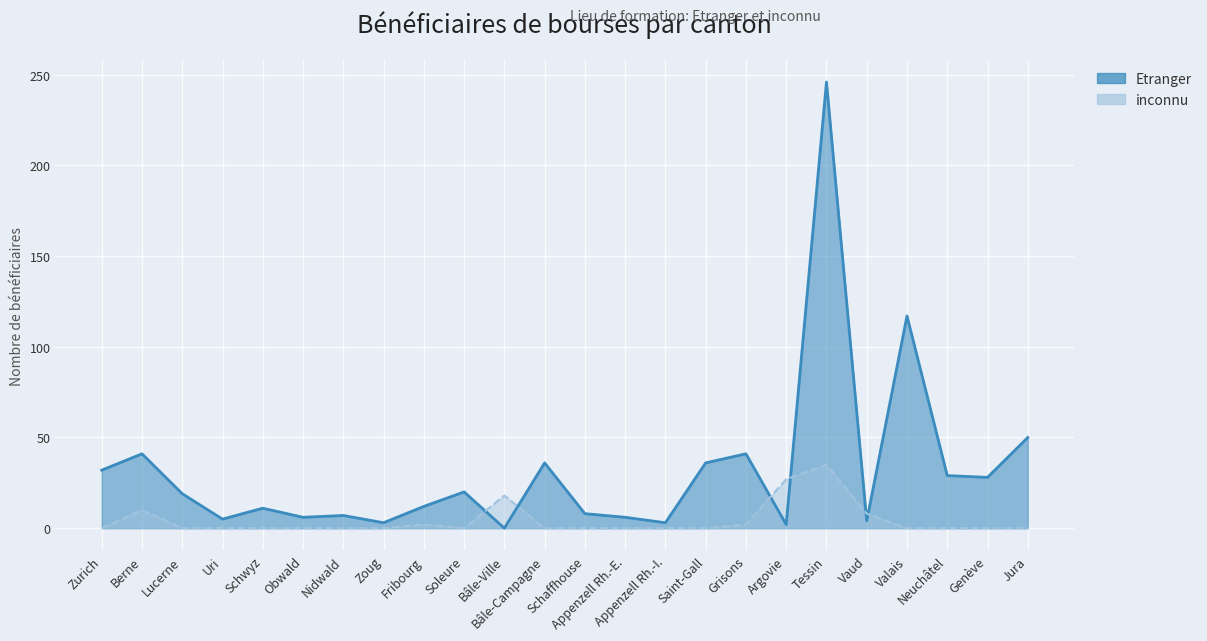

At how many categories does at least one series exceed 200?

1